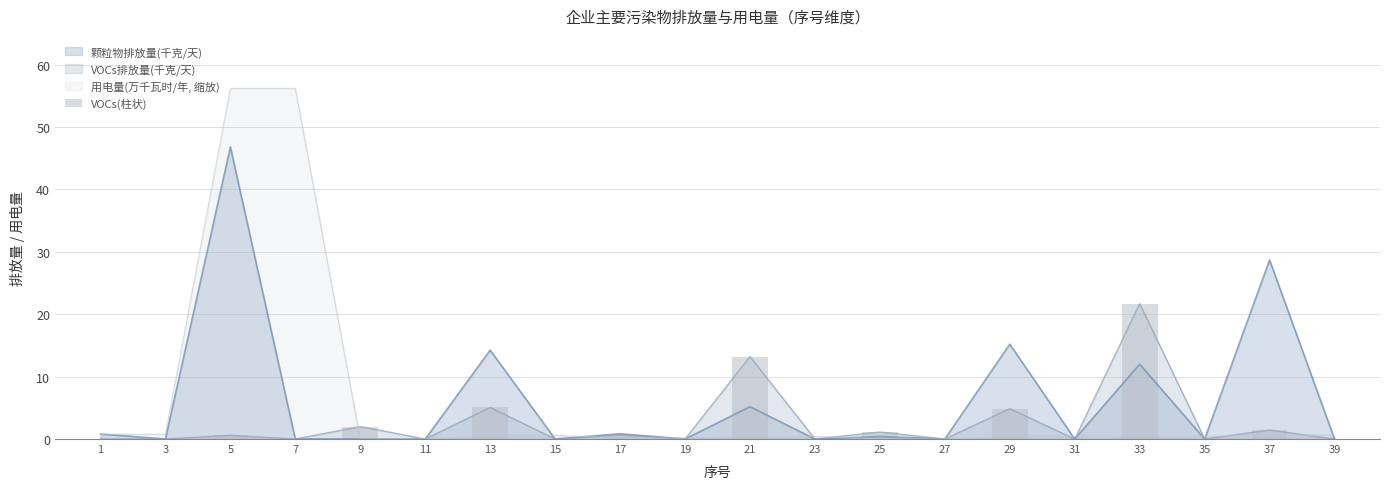

What is the value of the 15th bar from the left?

4.9